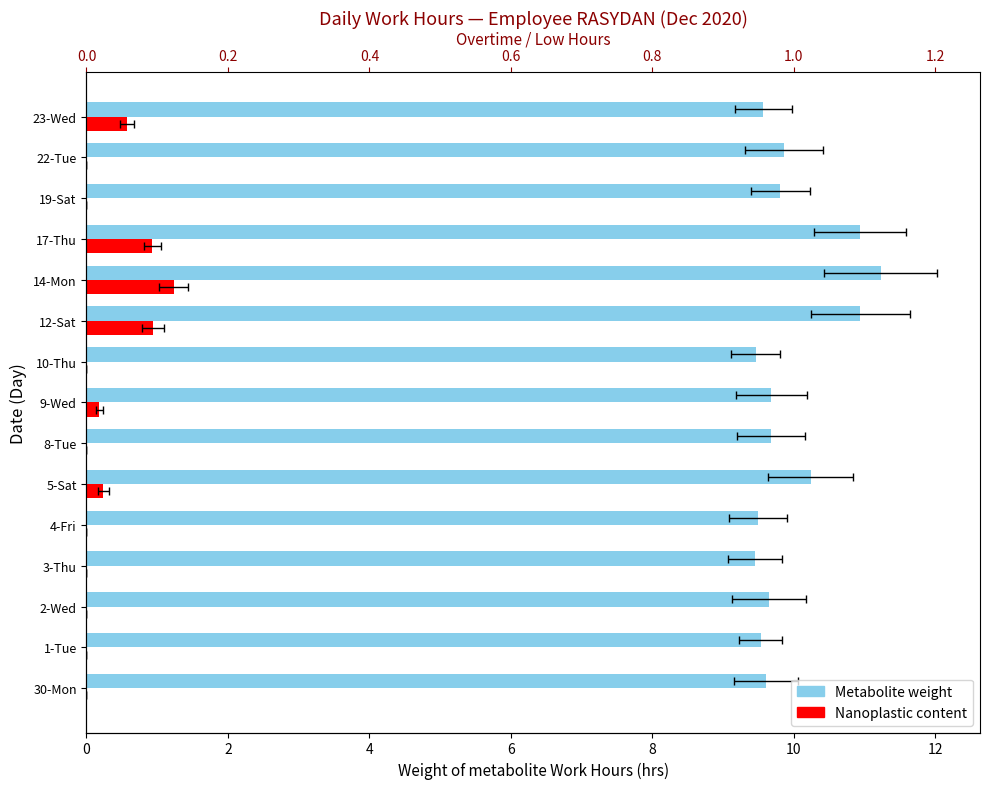

The value of Metabolite weight at 6 is 3.1. True or false?

False